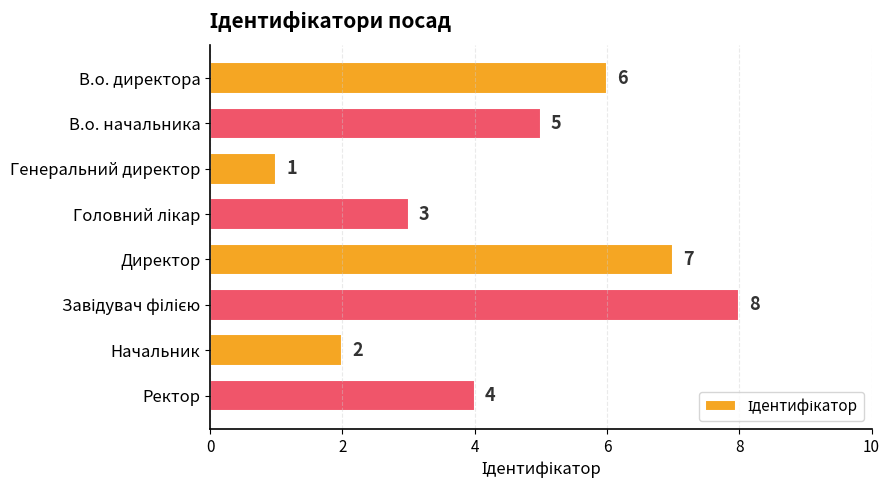

Count the values in the range 3 to 7.

5